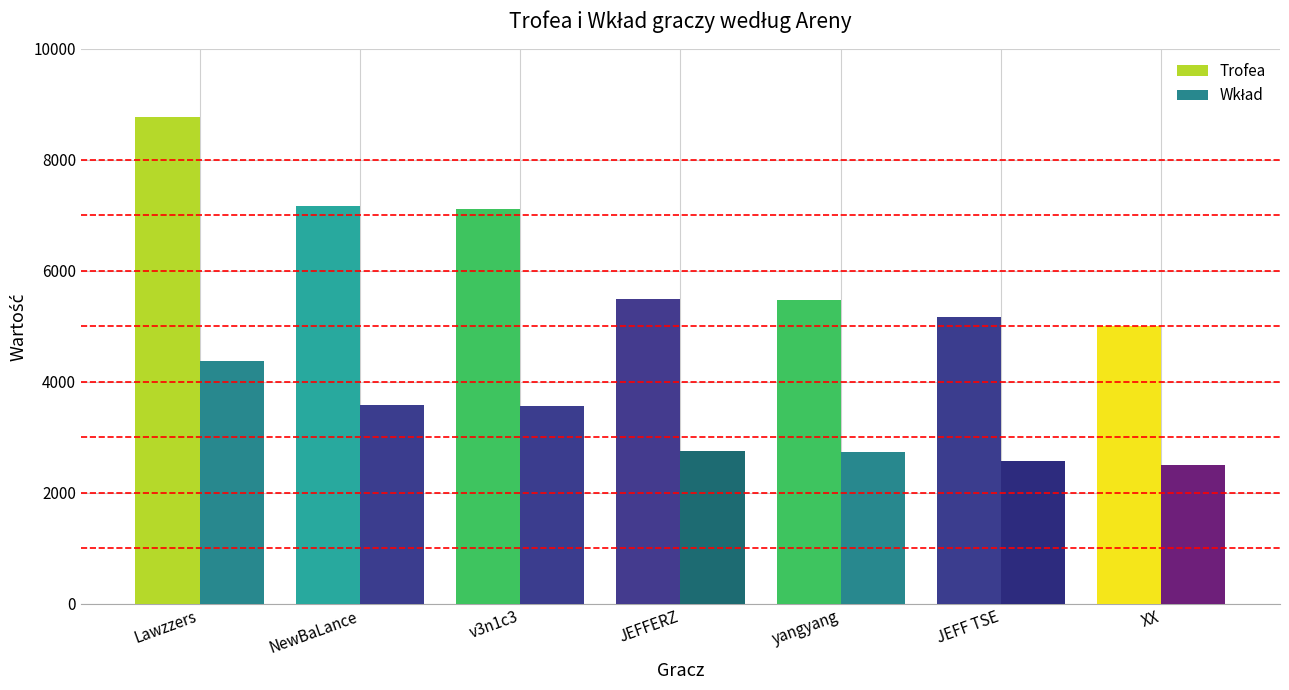

At which category is the sum across all series the highest?

Lawzzers